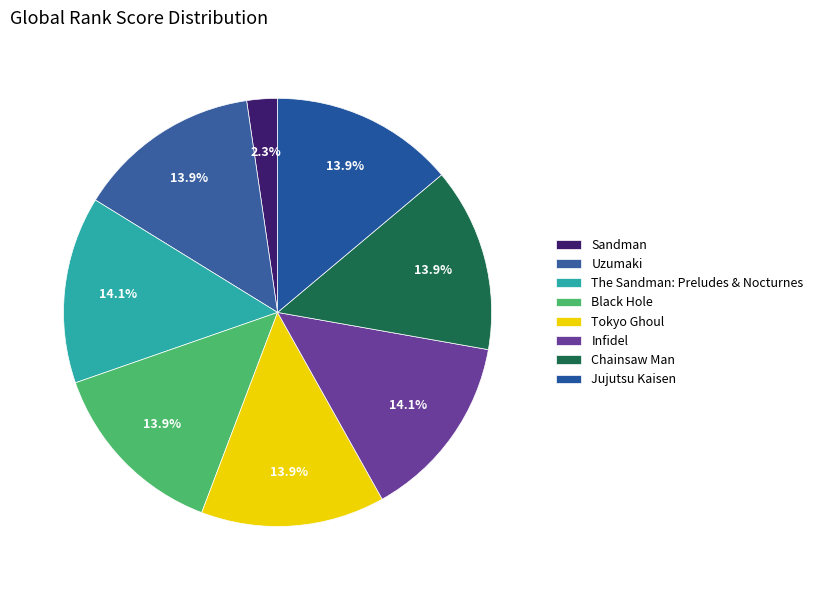

How many slices are in this pie chart?

8